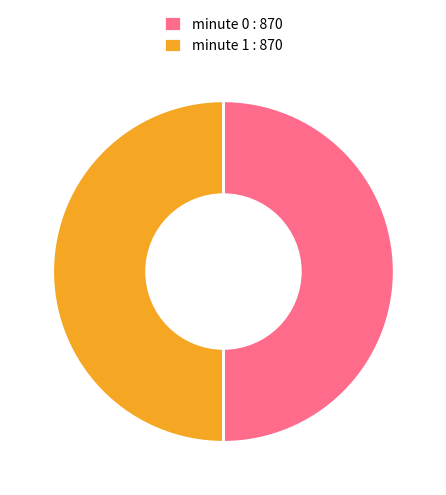

True or false: minute 0 : 870 accounts for 50% of the total.

True